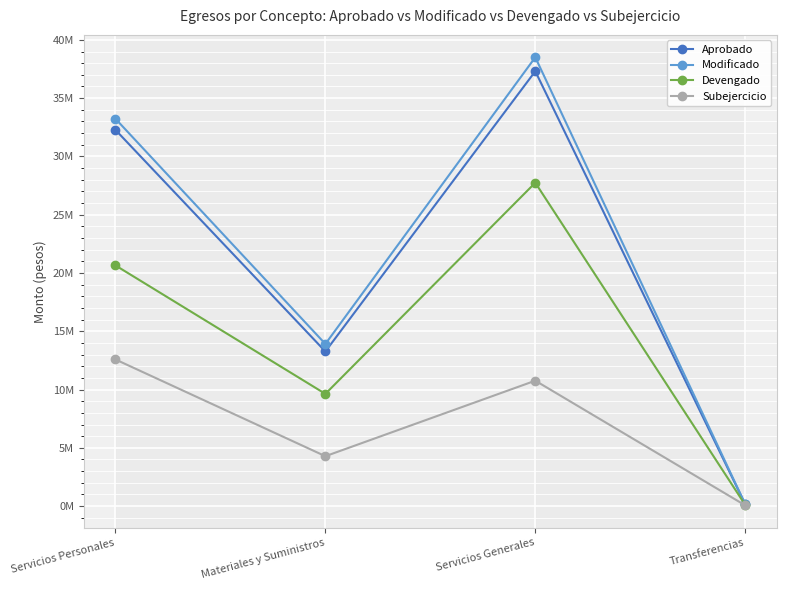

What is the difference between the maximum and minimum values in the Subejercicio series?

12515466.5